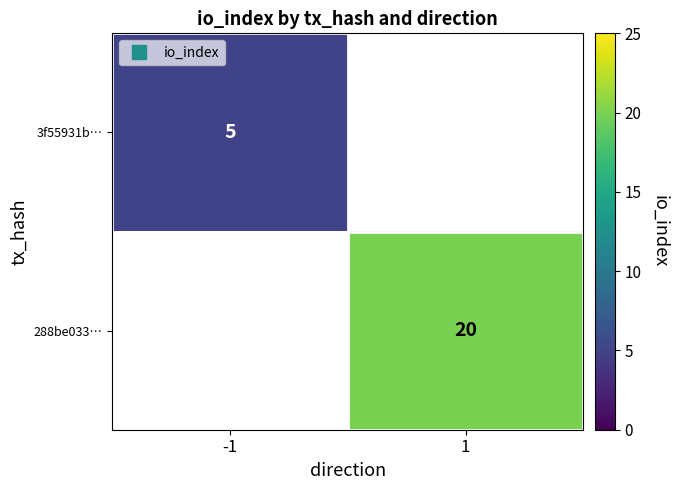

The 3f55931b… series shows 1.7 at -1. True or false?

False